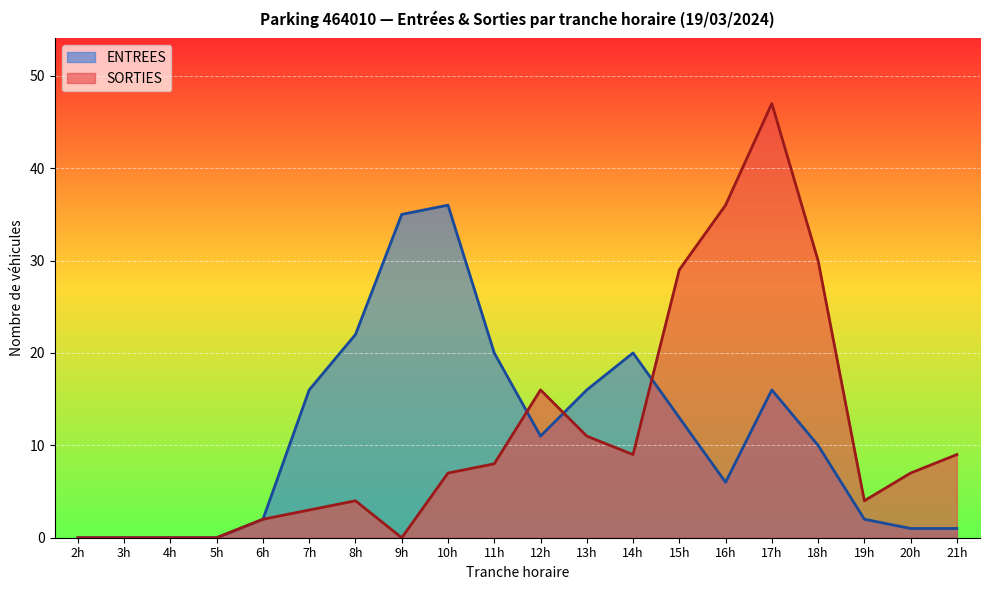

Between 5h and 16h, which series saw the biggest shift?

SORTIES